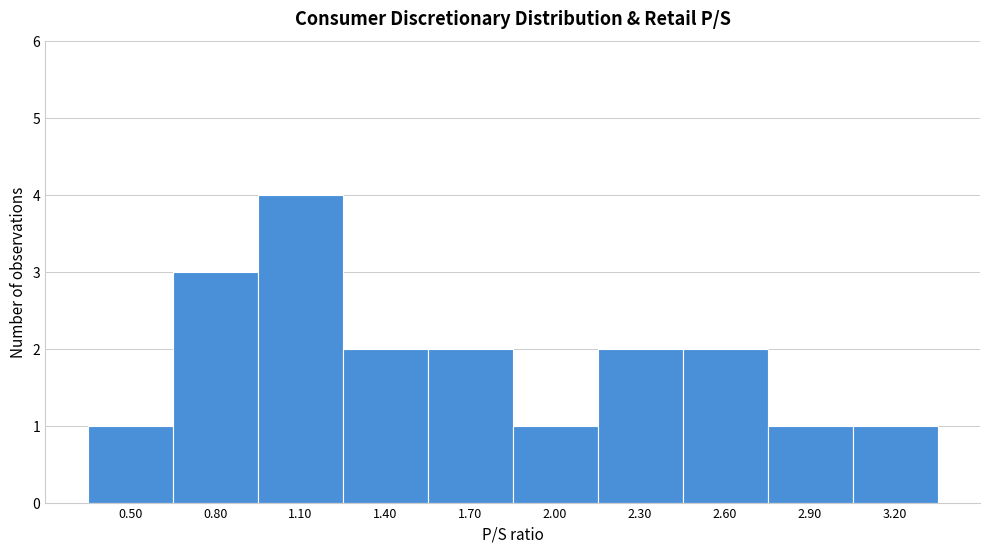

Reading left to right, list all the values displayed in this chart.

0.50=1	0.80=3	1.10=4	1.40=2	1.70=2	2.00=1	2.30=2	2.60=2	2.90=1	3.20=1